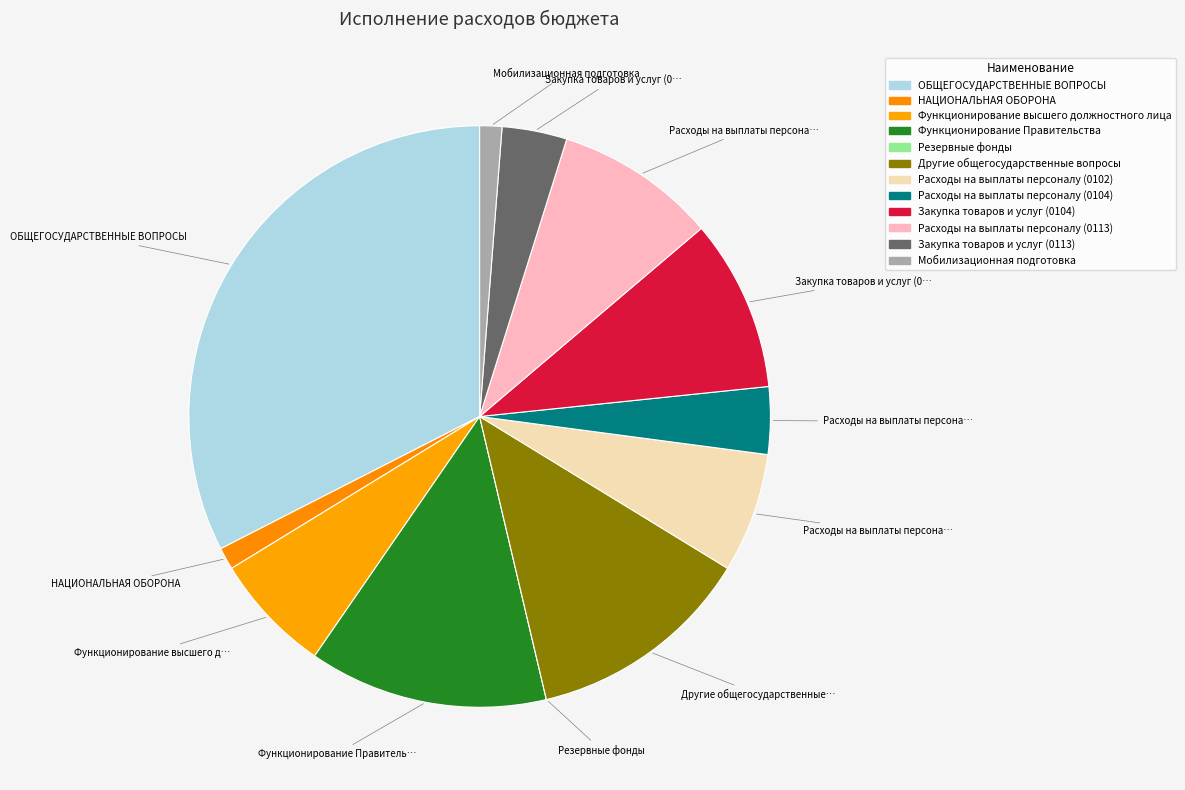

What is the ratio of the value at Расходы на выплаты персоналу (0102) to the value at Функционирование Правительства?

0.5